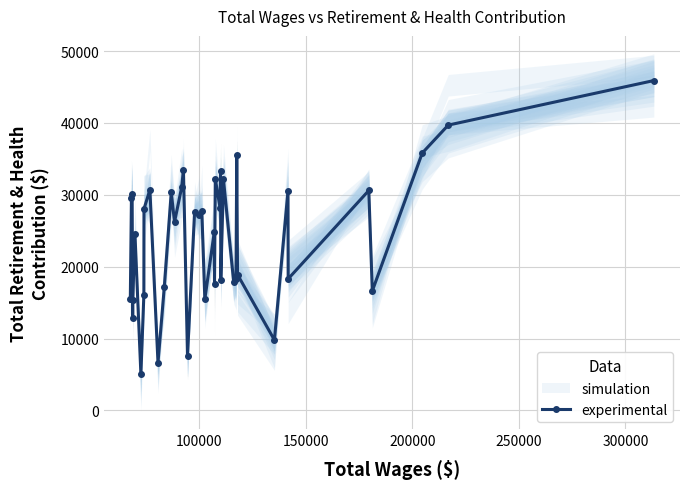

What is the lowest value of the experimental series?

5077